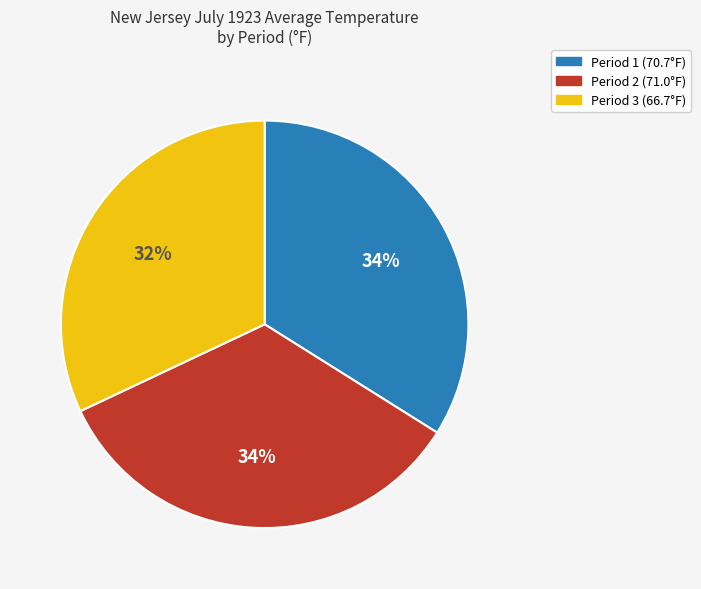

To the nearest percent, what is the average slice percentage?

33%